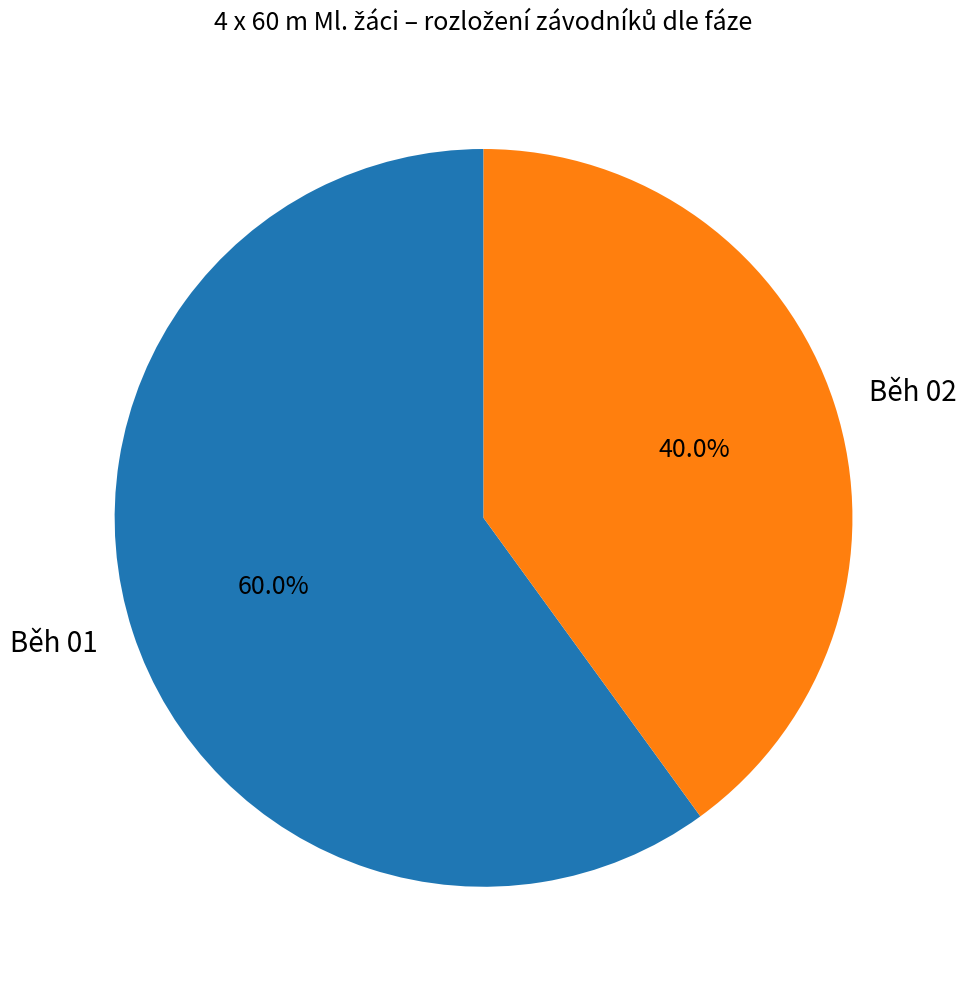

Between Běh 02 and Běh 01, which is larger?

Běh 01